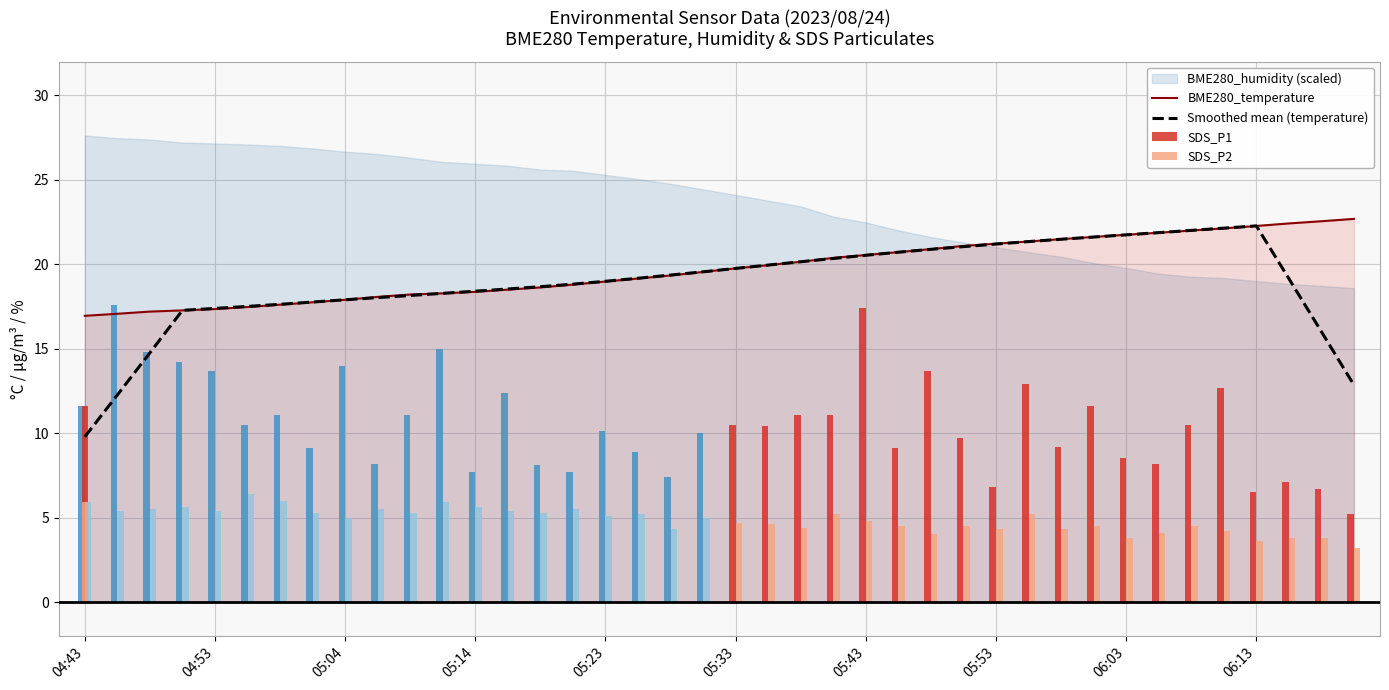

Is it true that BME280_temperature equals 18.2 at 10?

True